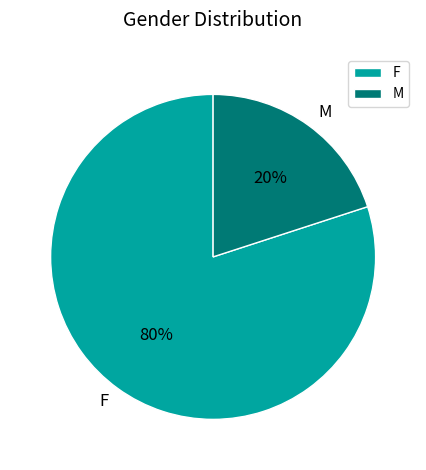

Rank the categories by value from lowest to highest.

M, F